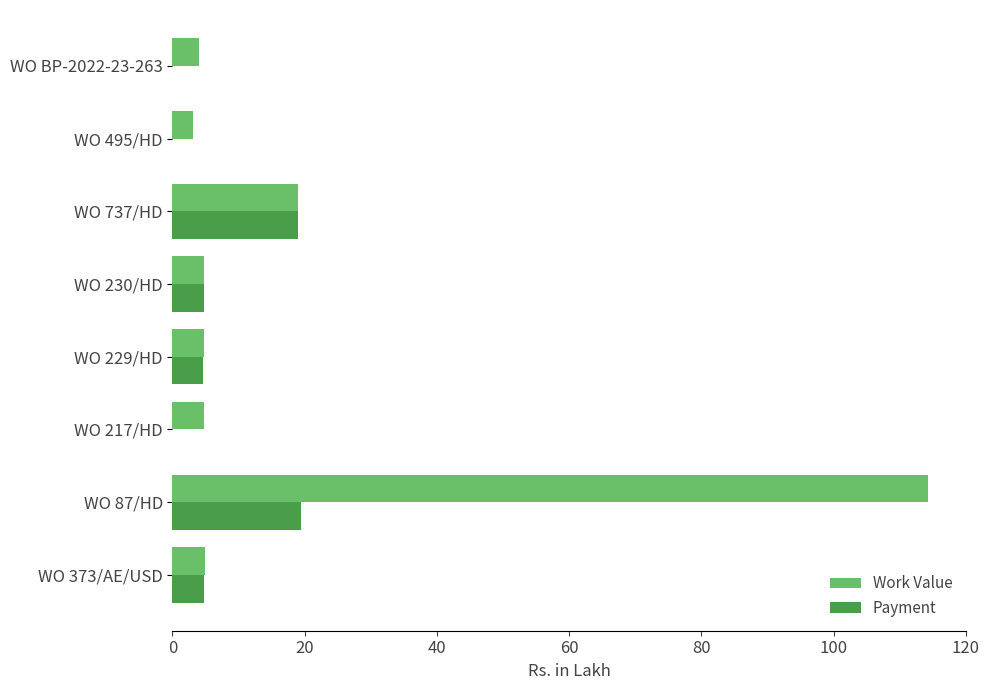

Which series has the largest range (max minus min)?

Work Value